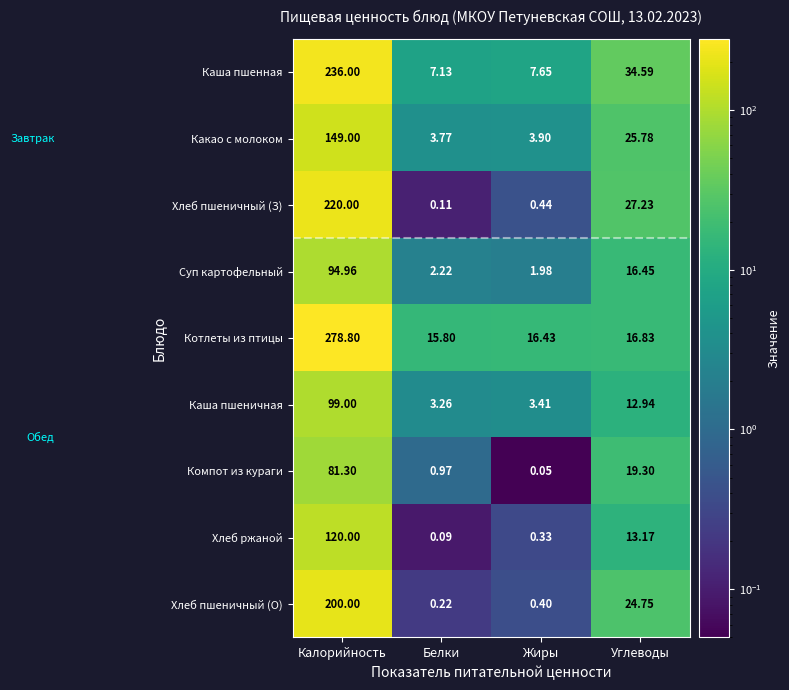

Which category has the lowest value in the Хлеб пшеничный (З) series?

Белки